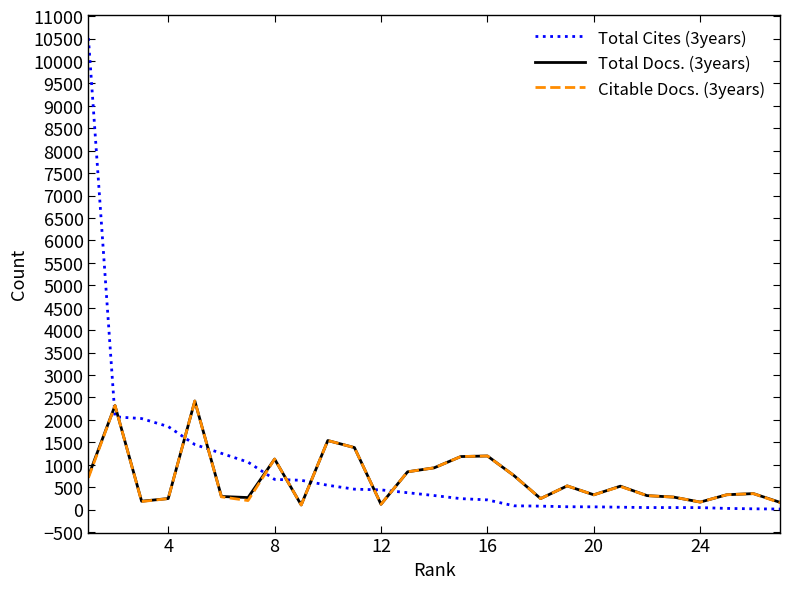

True or false: Total Cites (3years) and Citable Docs. (3years) intersect in this chart.

True